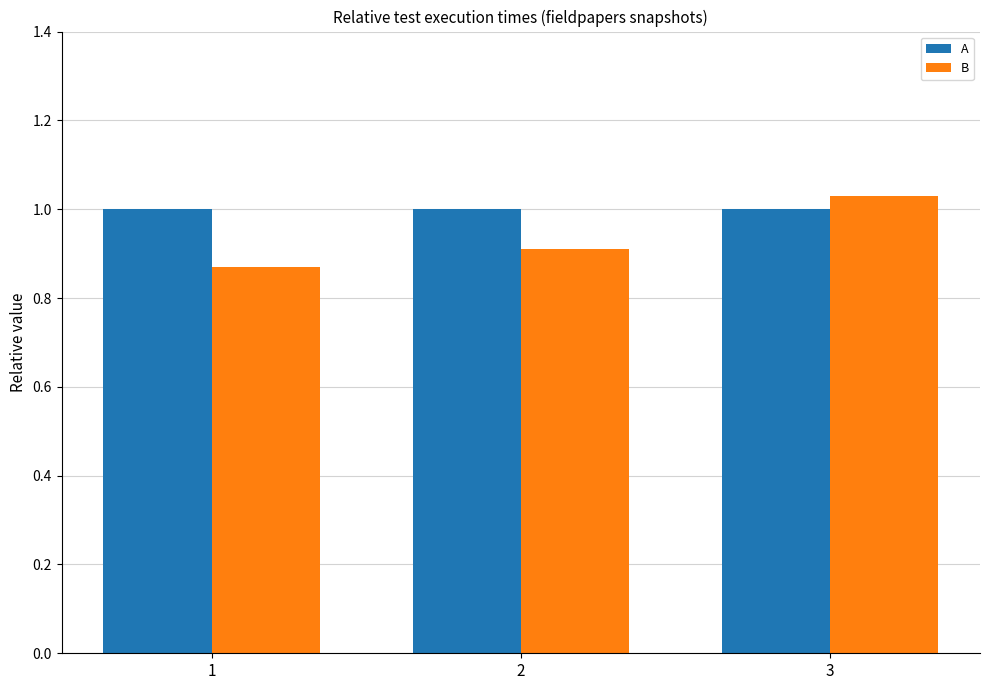

Are the bars grouped side by side (vs. stacked)?

Yes